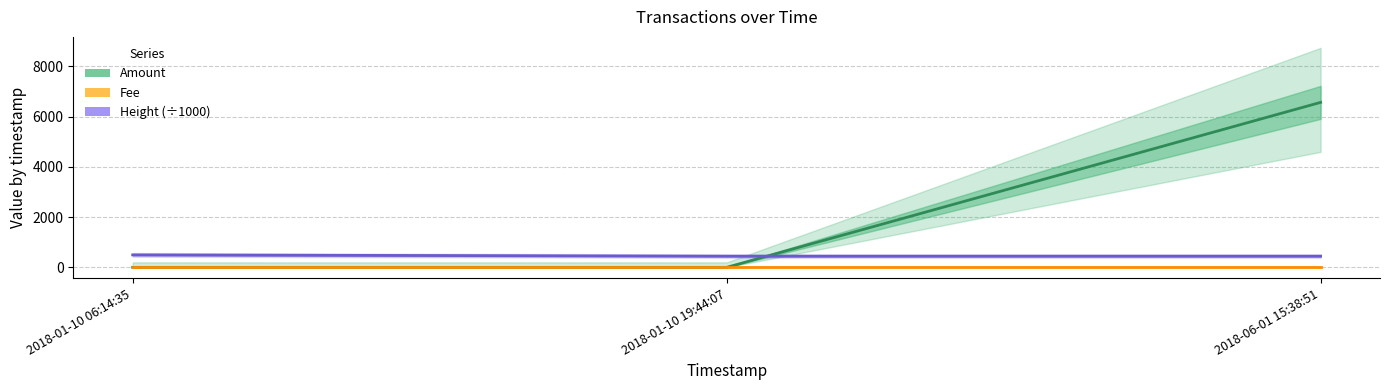

The Amount series shows 6570.5 at 2018-06-01 15:38:51. True or false?

True